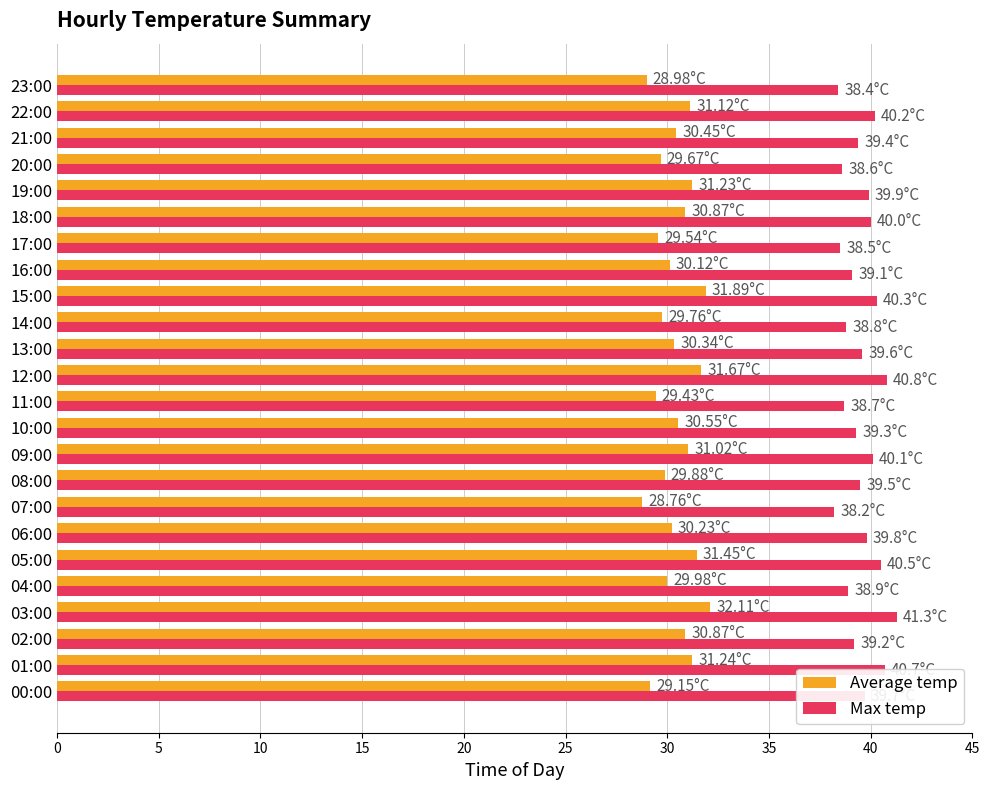

What is the difference between the highest and lowest values at 15:00?

8.4